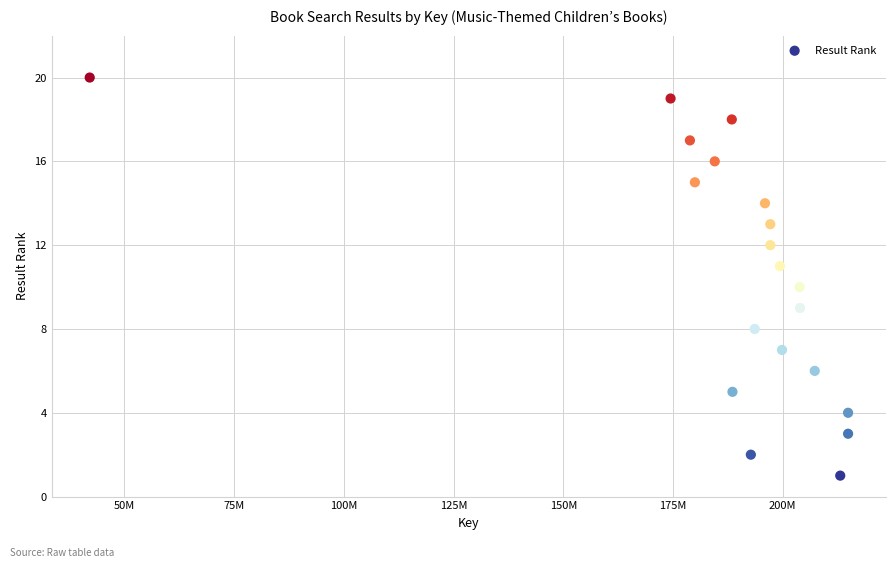

What is the range of X values (max minus min)?

172794978